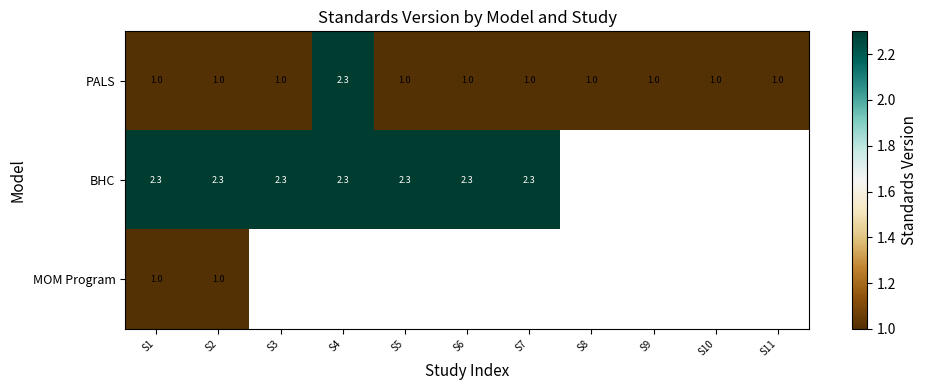

Which category has the lowest value across all series?

S1